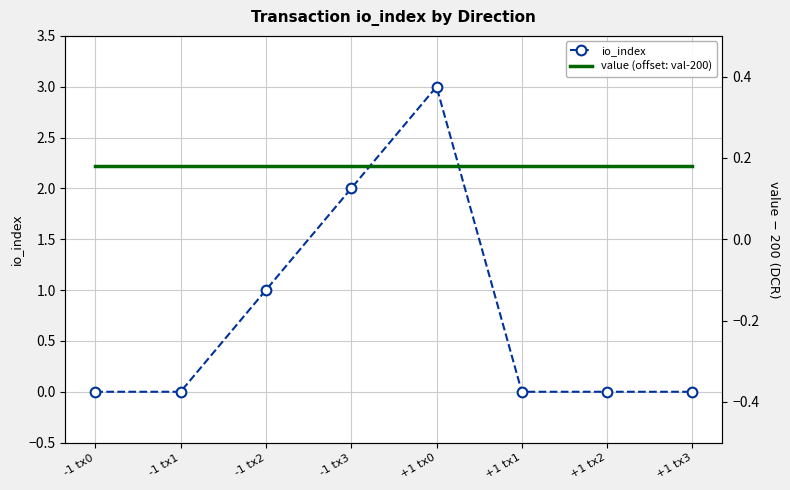

Read the value (offset: val-200) value at -1 tx3.

0.2